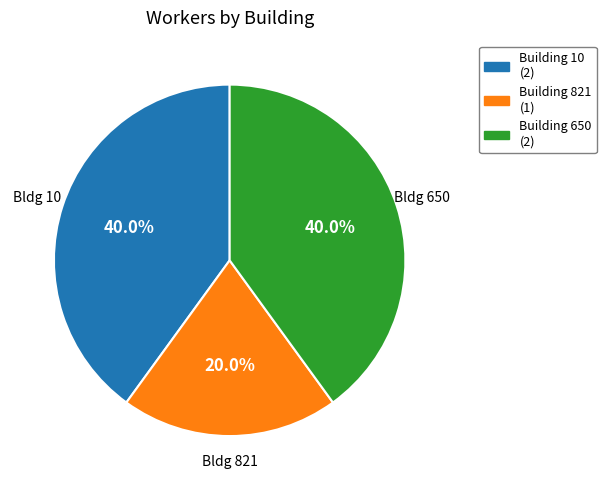

To the nearest percent, what is the average slice percentage?

33%